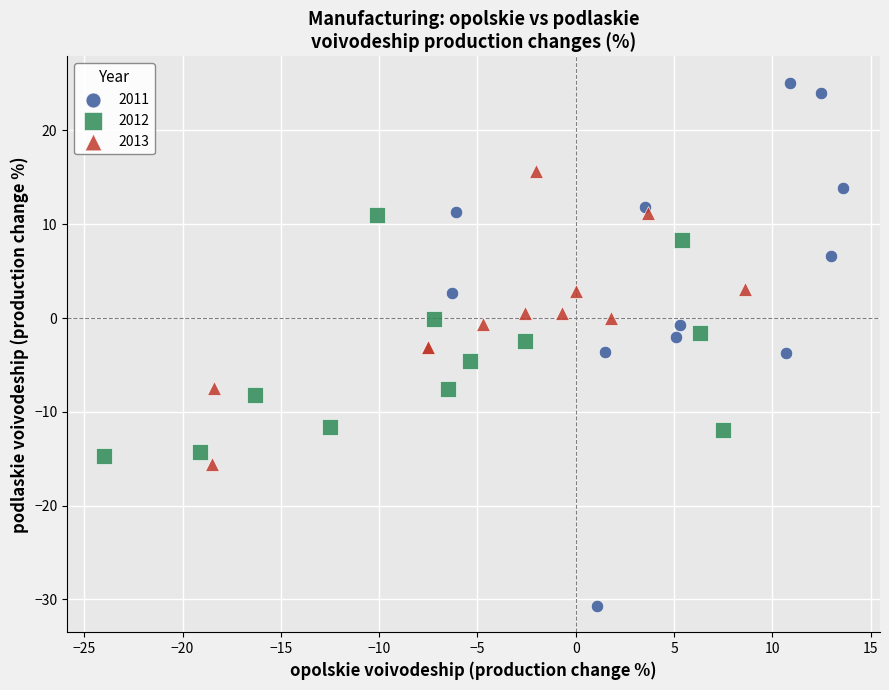

Which series contains the lowest Y value?

2011